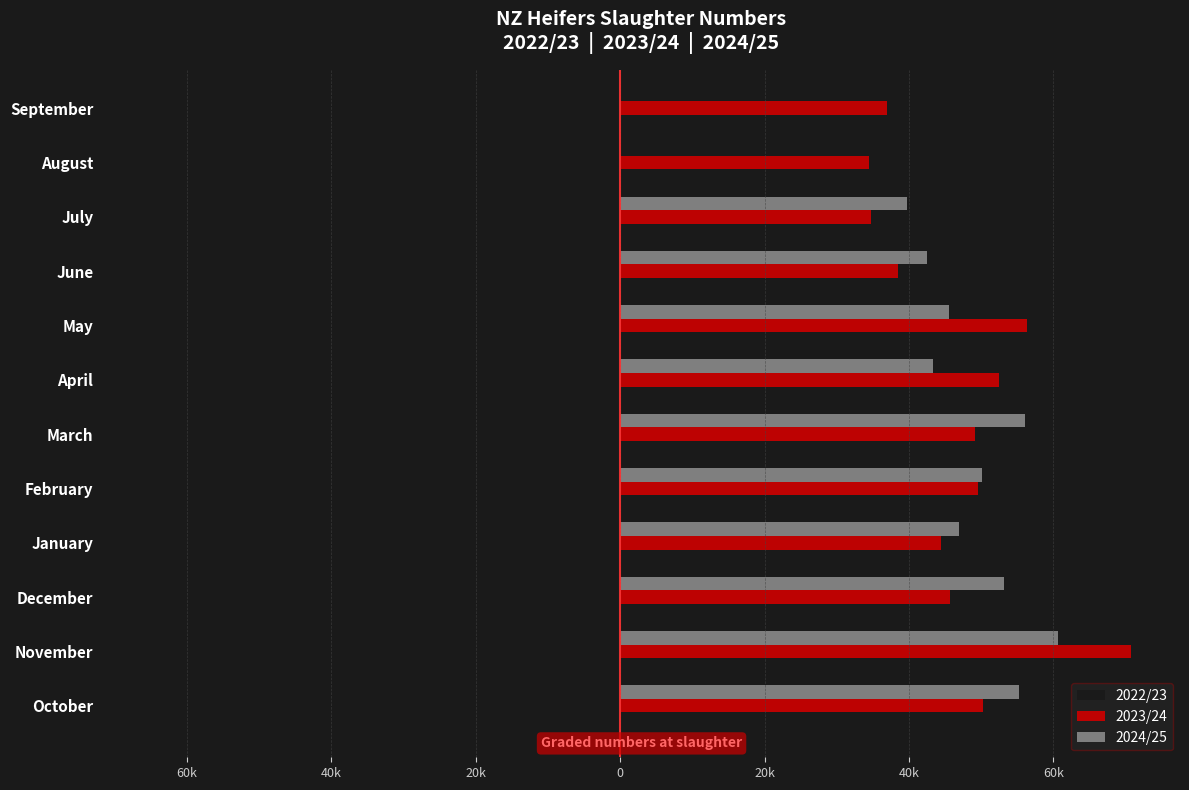

Which series has the largest total across all categories?

2023/24